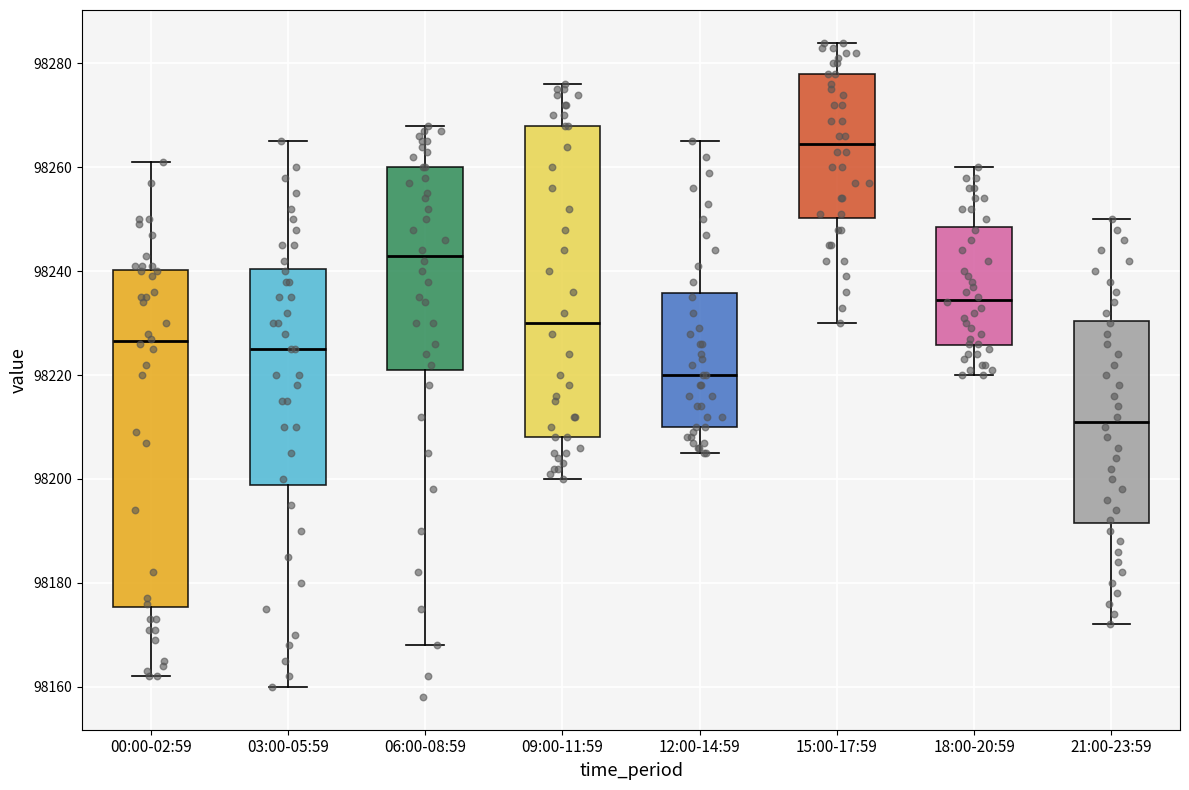

Reading left to right, read every box against the y-axis: the position of its median line, the range the box covers, and the ends of its whiskers. The values are not printed on the chart, so give them approximately, as read against the axis.

00:00-02:59: median 98226, box 98176 to 98240, whiskers 98162 to 98262
03:00-05:59: median 98226, box 98198 to 98240, whiskers 98160 to 98266
06:00-08:59: median 98244, box 98222 to 98260, whiskers 98168 to 98268
09:00-11:59: median 98230, box 98208 to 98268, whiskers 98200 to 98276
12:00-14:59: median 98220, box 98210 to 98236, whiskers 98206 to 98266
15:00-17:59: median 98264, box 98250 to 98278, whiskers 98230 to 98284
18:00-20:59: median 98234, box 98226 to 98248, whiskers 98220 to 98260
21:00-23:59: median 98212, box 98192 to 98230, whiskers 98172 to 98250